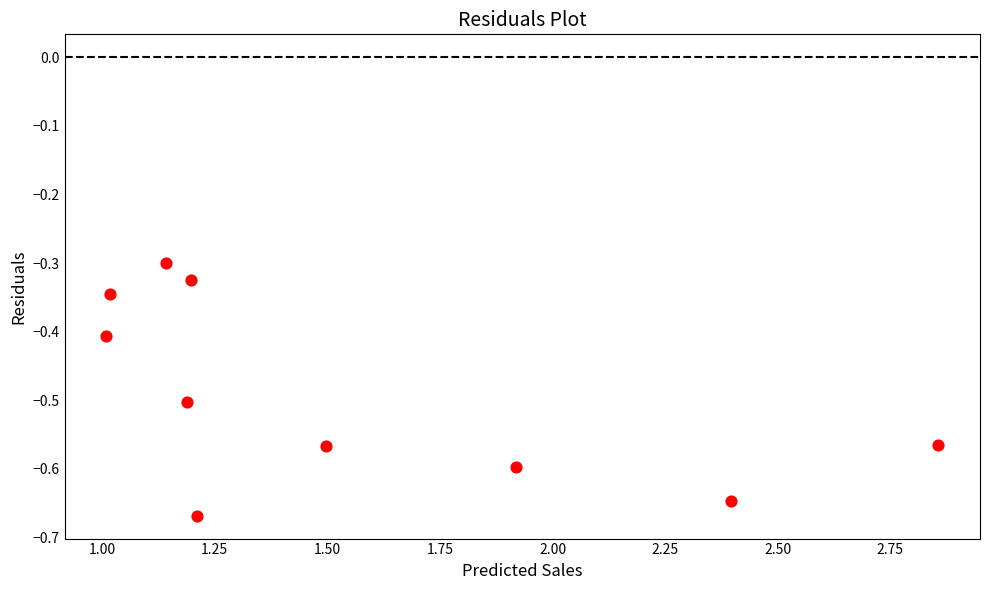

What is the range of Y values (max minus min)?

0.4